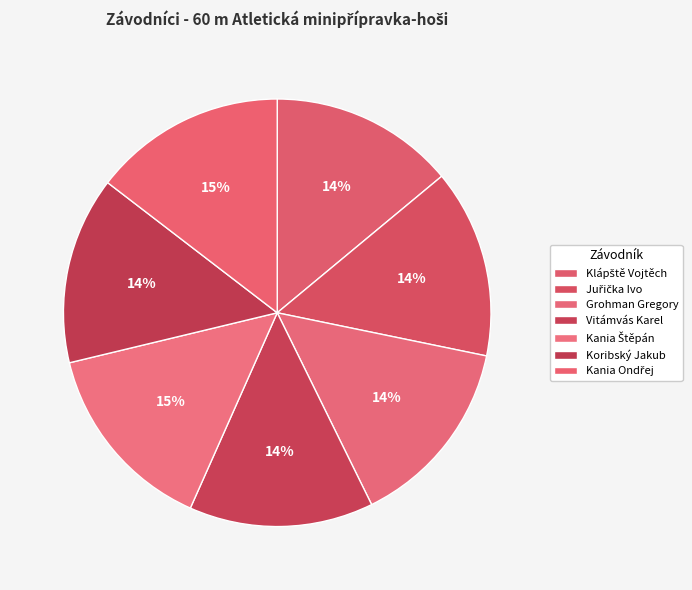

The Grohman Gregory slice represents 4% of the pie. True or false?

False